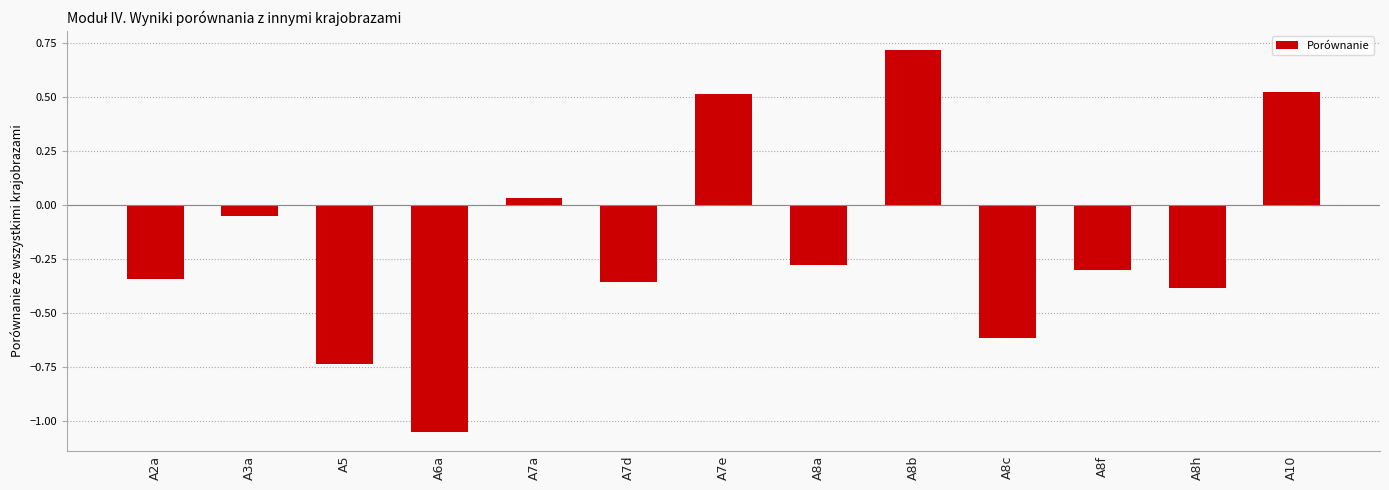

True or false: the data shows -0.6 at A8h.

False